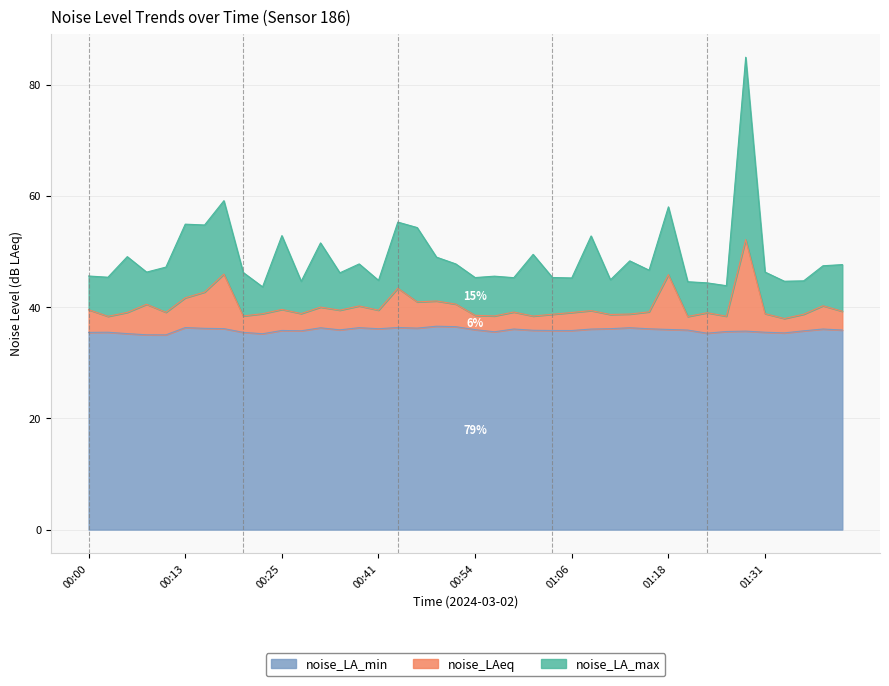

Rank the series by their average value, from highest to lowest.

noise_LA_max, noise_LAeq, noise_LA_min